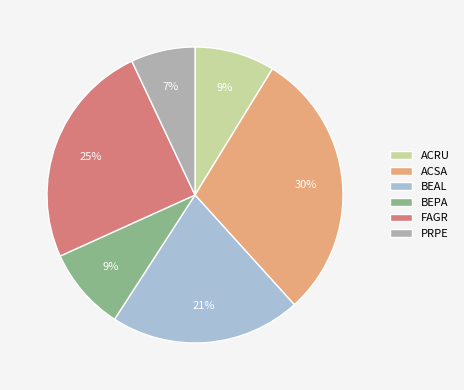

What is the ratio of the value at ACRU to the value at ACSA?

0.3